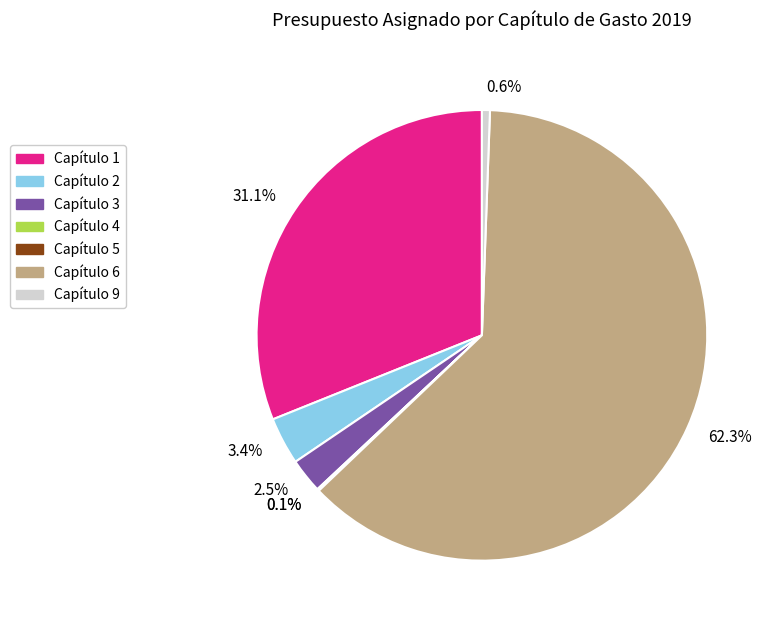

What is the largest slice in the pie chart?

Capítulo 6